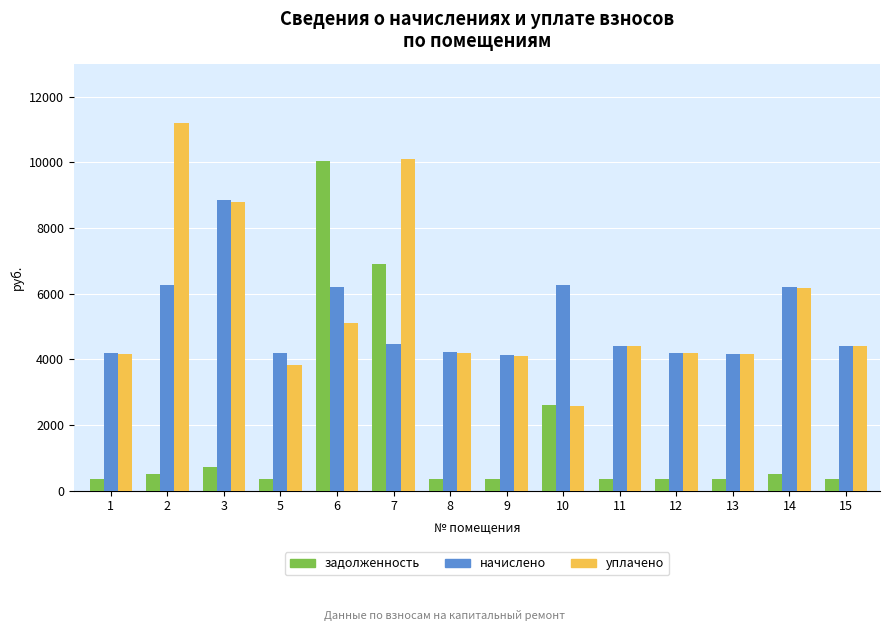

What is the difference between the задолженность values at 13 and 5?

1.9